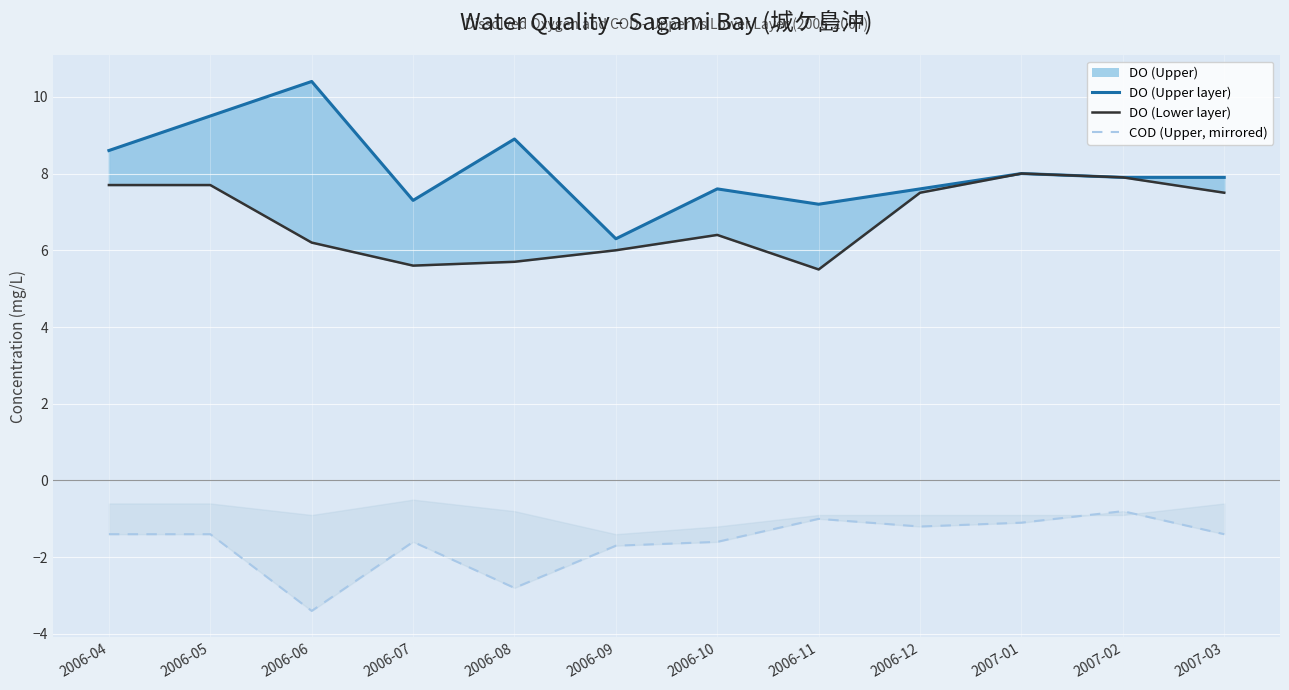

Rank the series by their maximum value, from highest to lowest.

DO (Upper layer), DO (Lower layer), COD (Upper, mirrored)